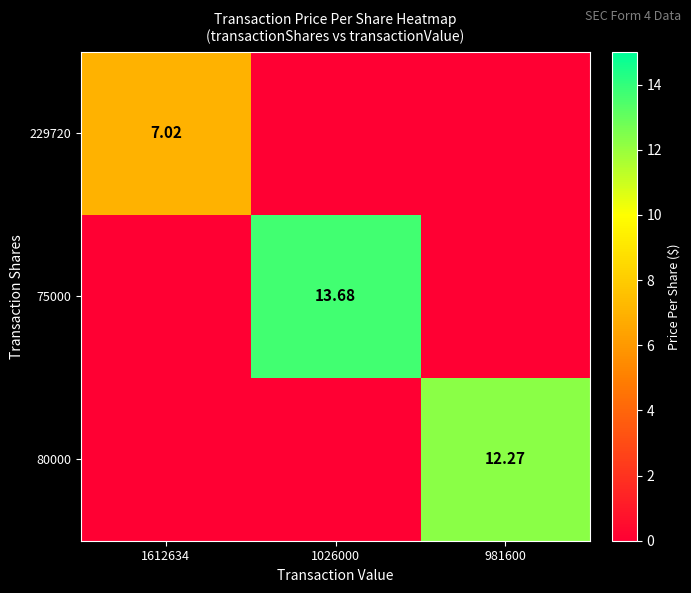

Rank the categories by 229720 value from highest to lowest.

1612634, 1026000, 981600